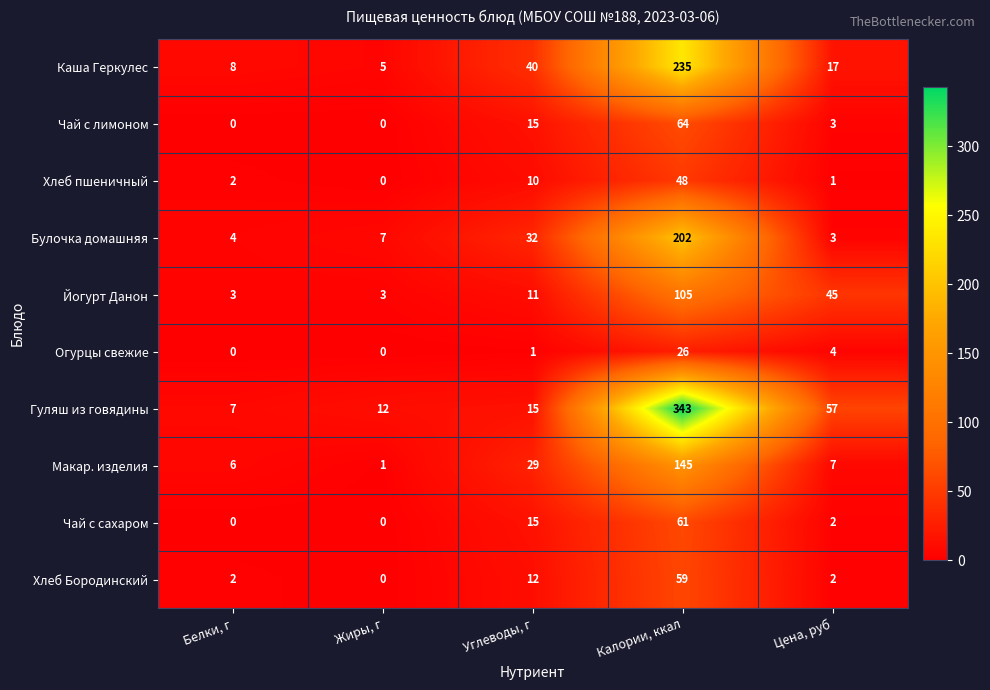

What is the difference between the maximum and minimum values in the Каша Геркулес series?

230